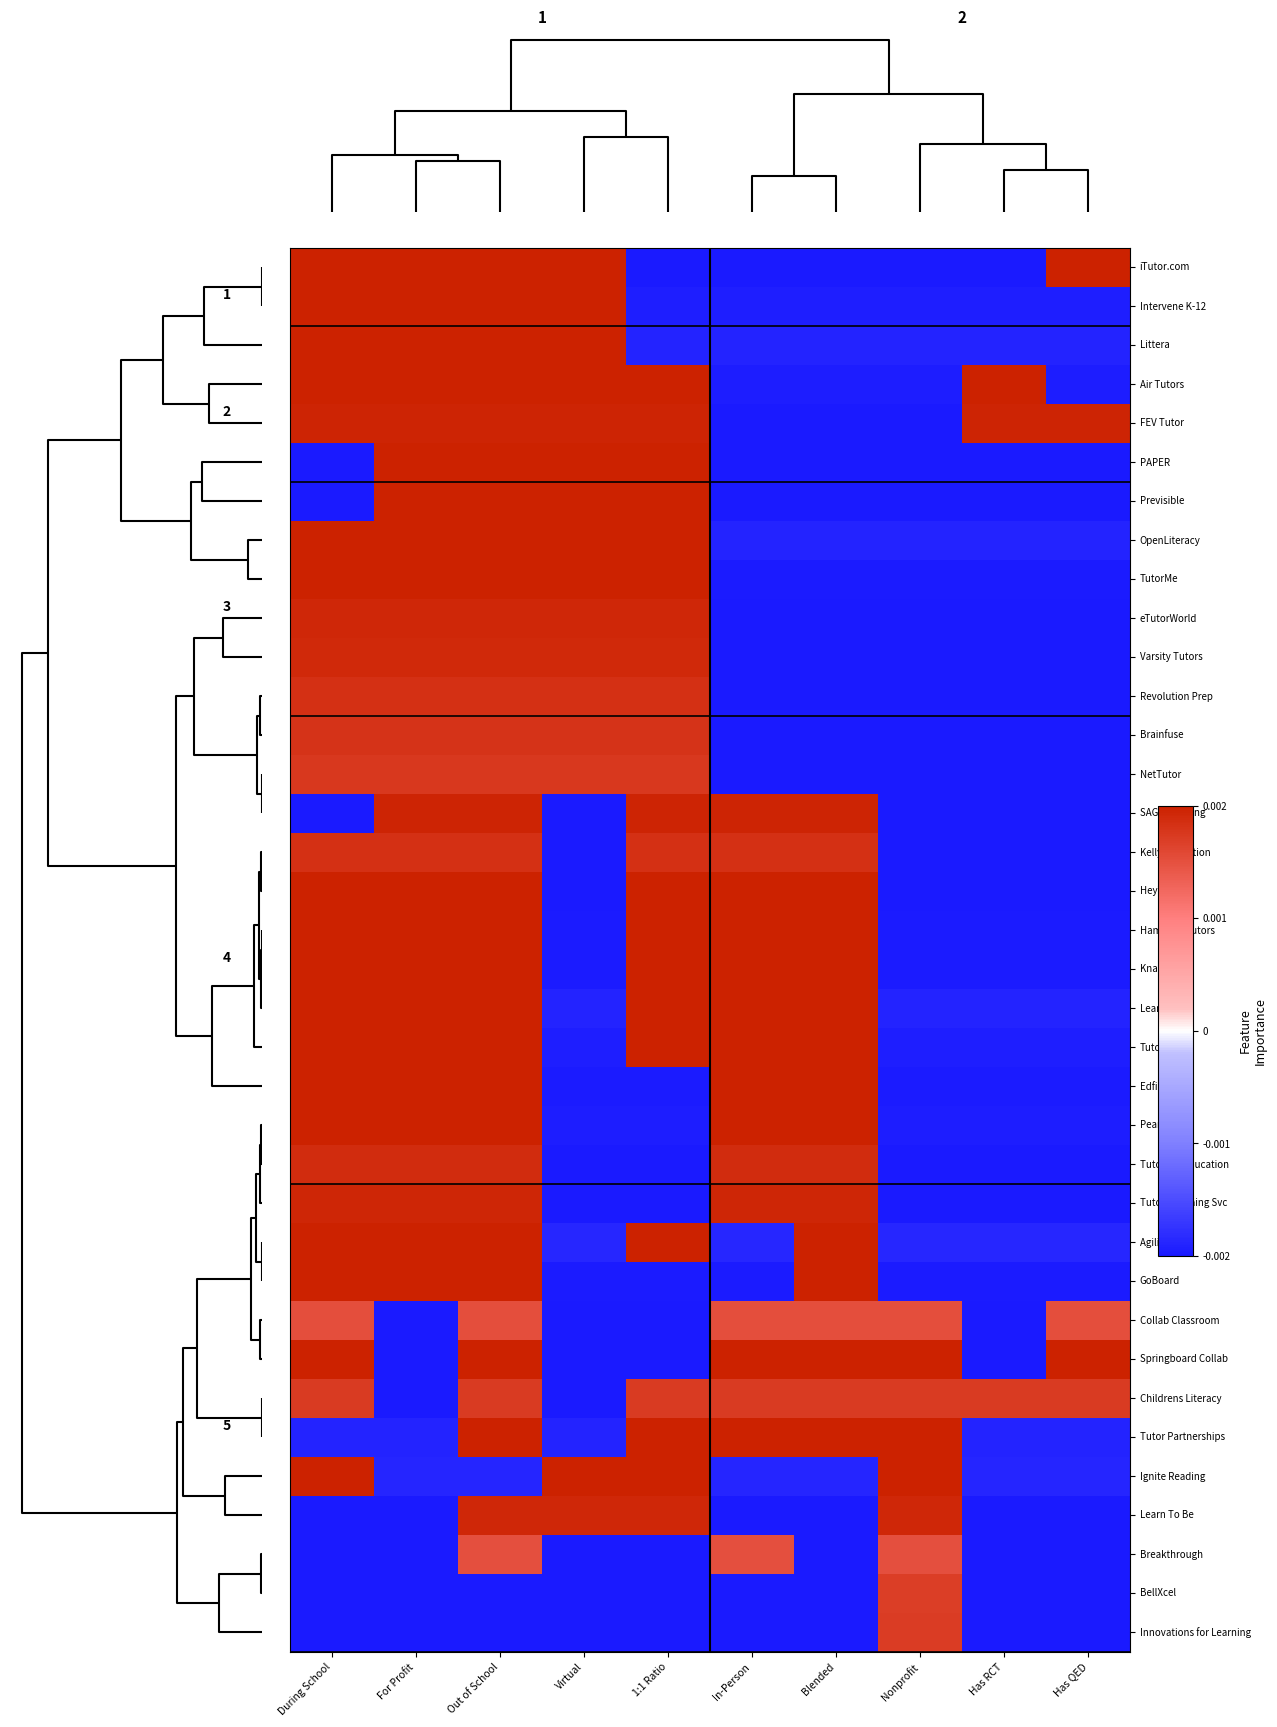

How many distinct data groups are displayed?

36